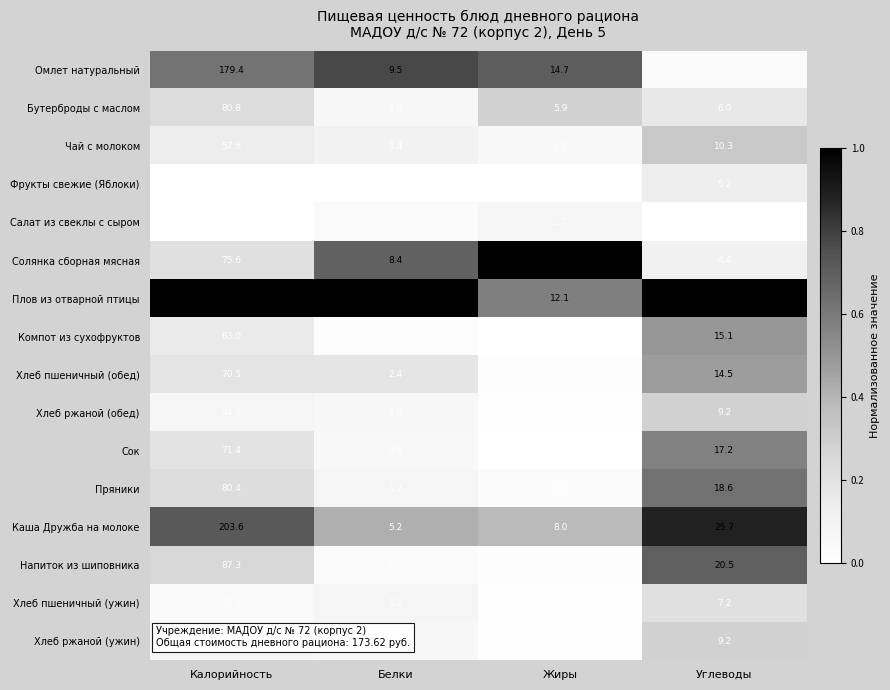

What is the sum of all Каша Дружба на молоке values?

242.5